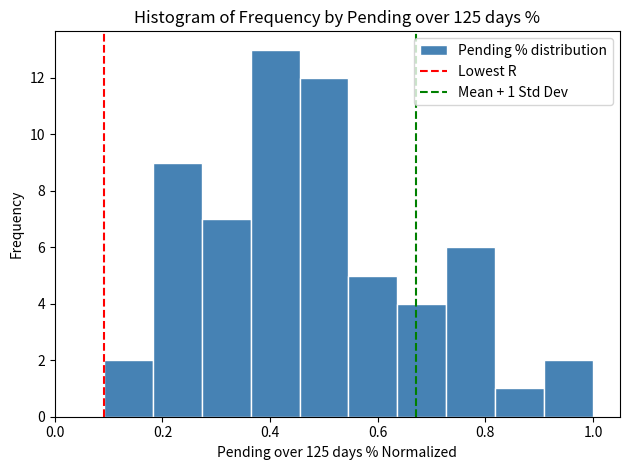

Which range on the x-axis has the tallest bar?

0.36 to 0.46